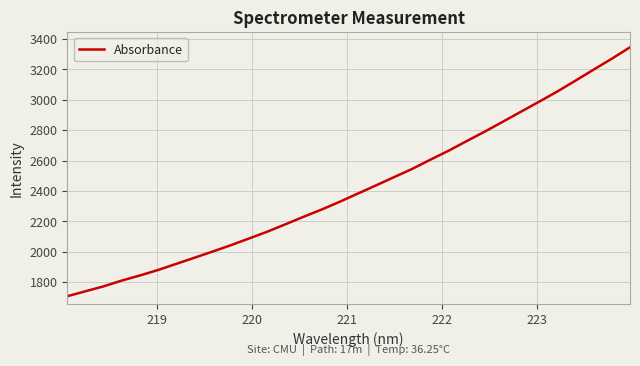

What is the greatest value displayed?

3345.2